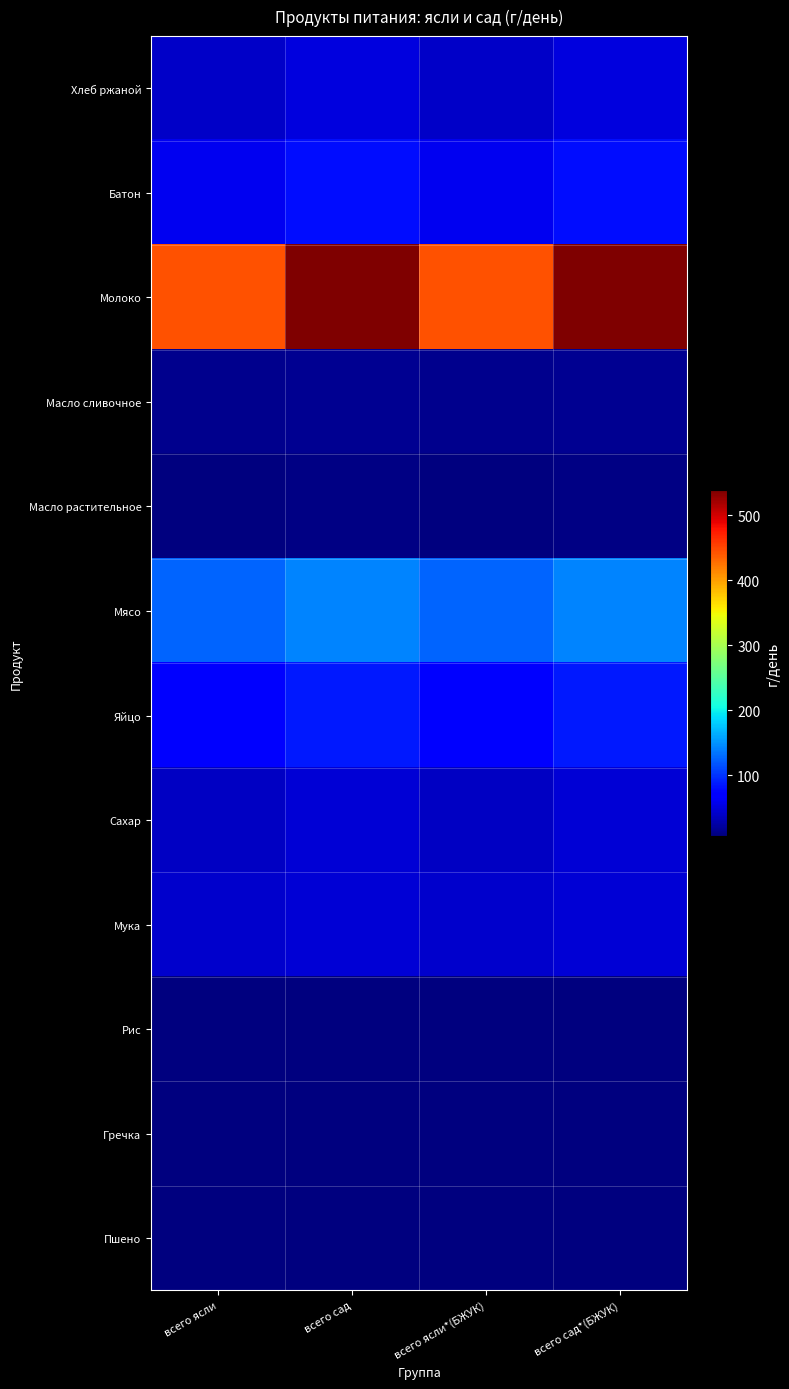

Rank the series at всего ясли from highest to lowest value.

Молоко, Мясо, Яйцо, Батон, Мука, Хлеб ржаной, Сахар, Масло сливочное, Масло растительное, Рис, Гречка, Пшено